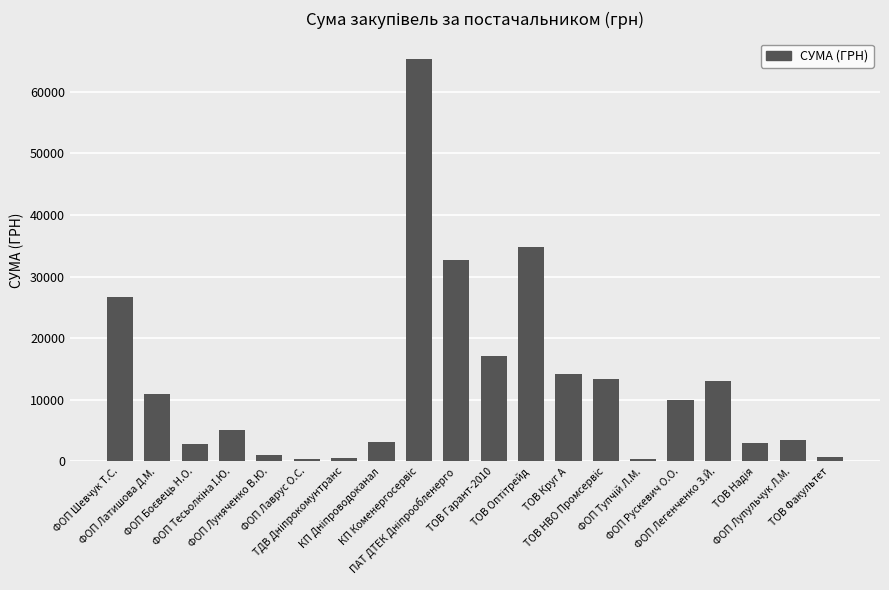

How many values are below 10000?

10